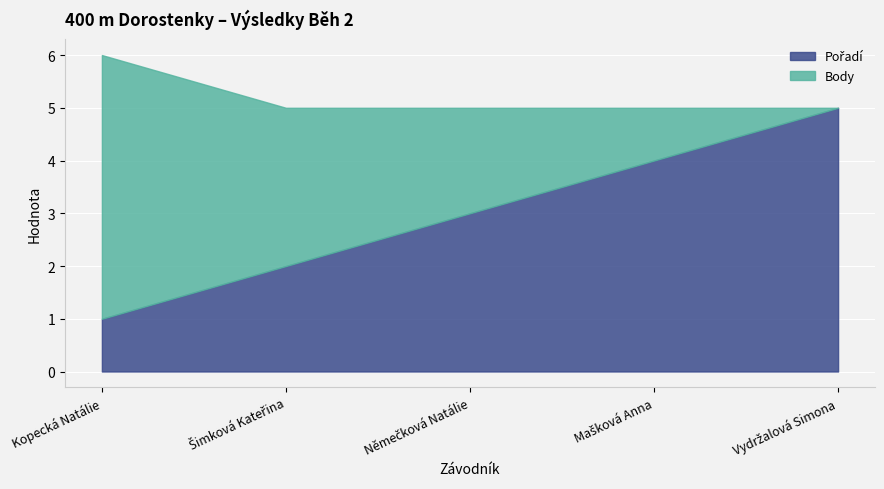

What is the value of the Body point at the 4th from the left?

1